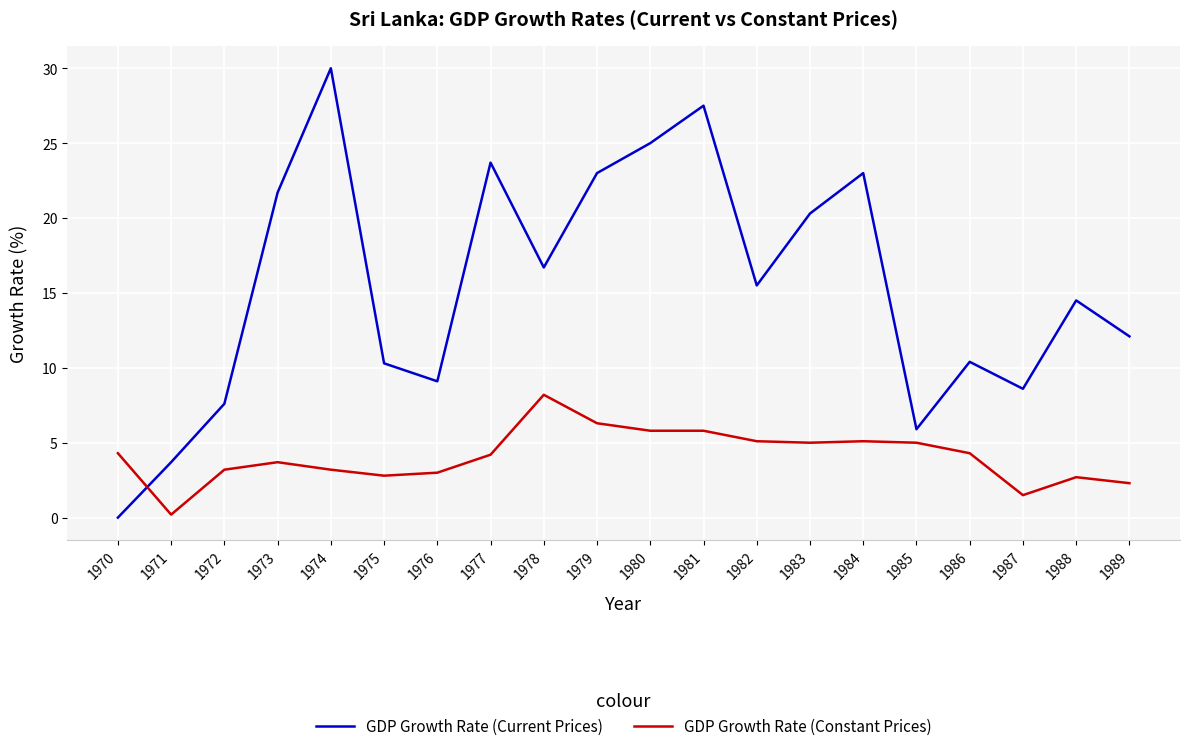

What is the difference between the highest and lowest values at 1983?

15.3